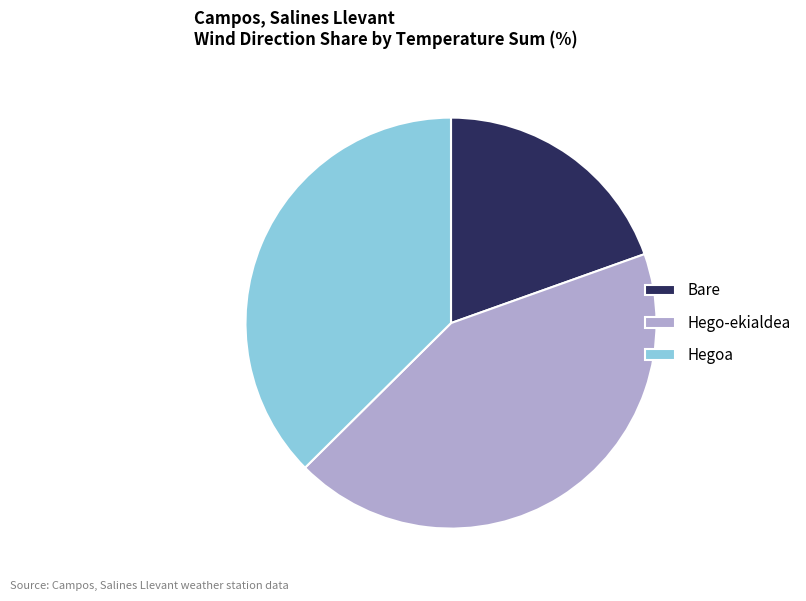

Between Bare and Hego-ekialdea, which is larger?

Hego-ekialdea